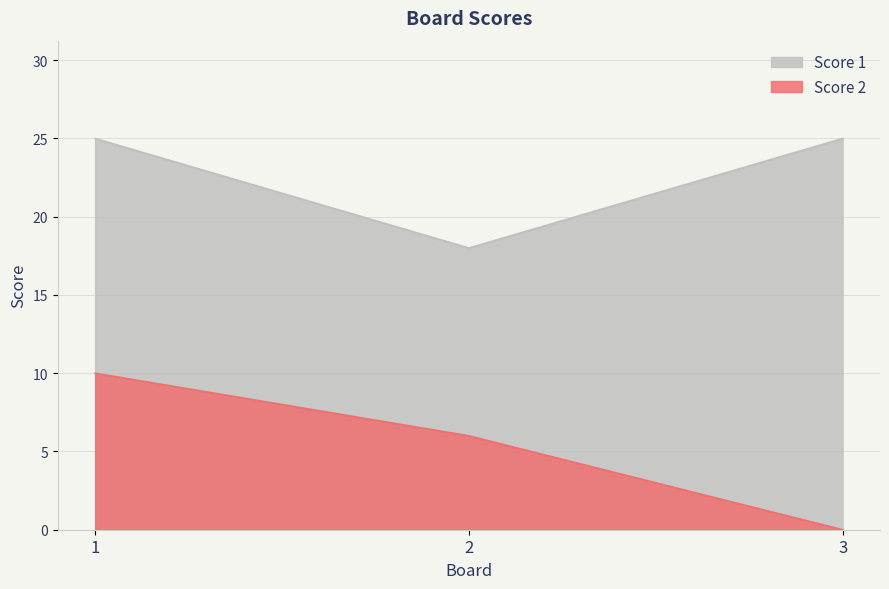

At 2, list the series in order from largest to smallest.

Score 1, Score 2